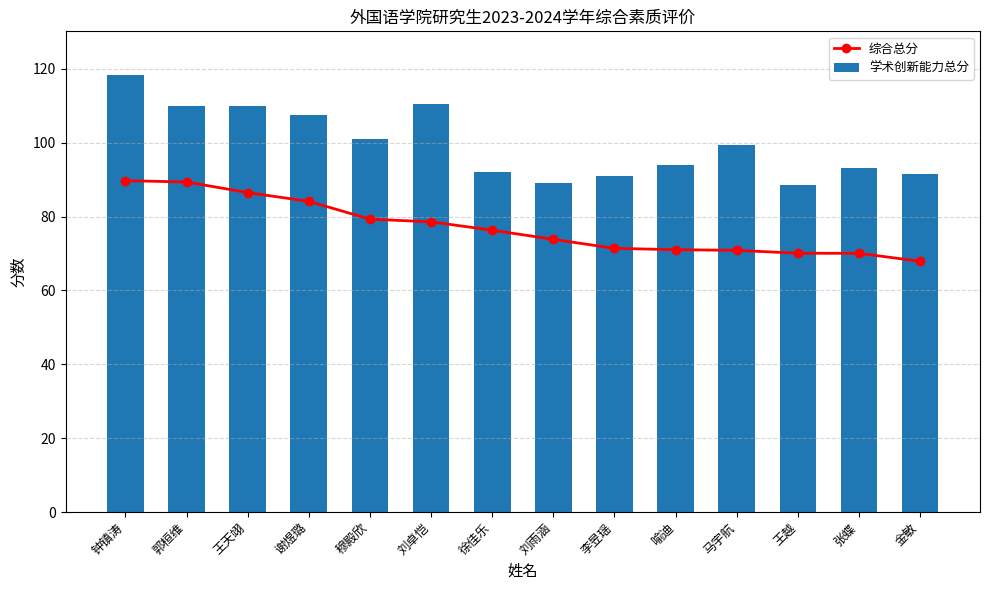

Which category has the highest value in the 学术创新能力总分 series?

钟镇涛